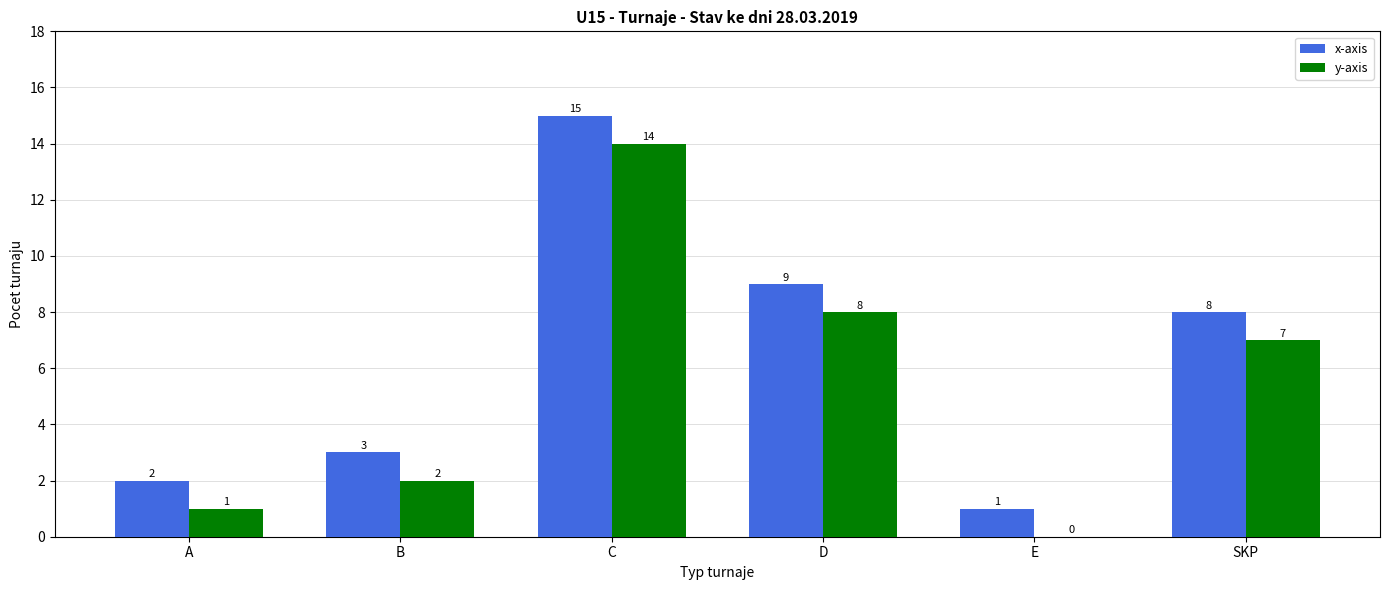

Count the number of data series in this chart.

2